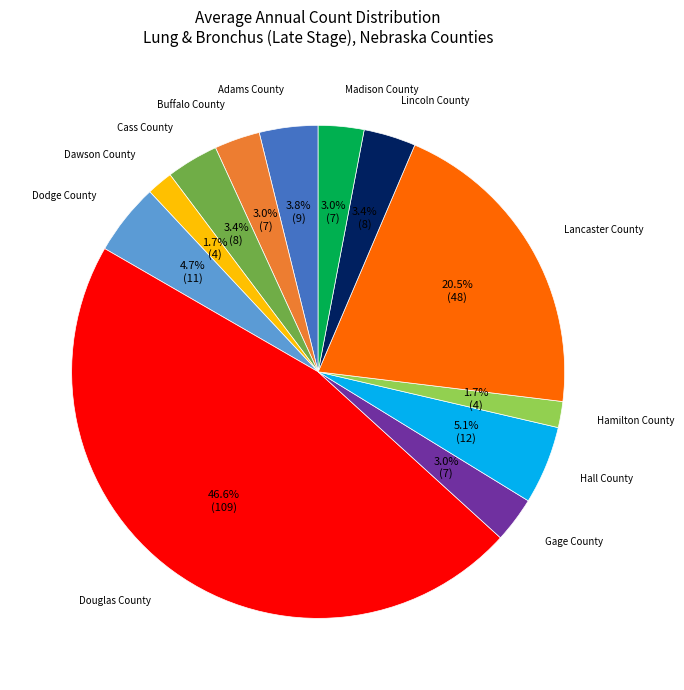

Does any single category account for the majority?

No